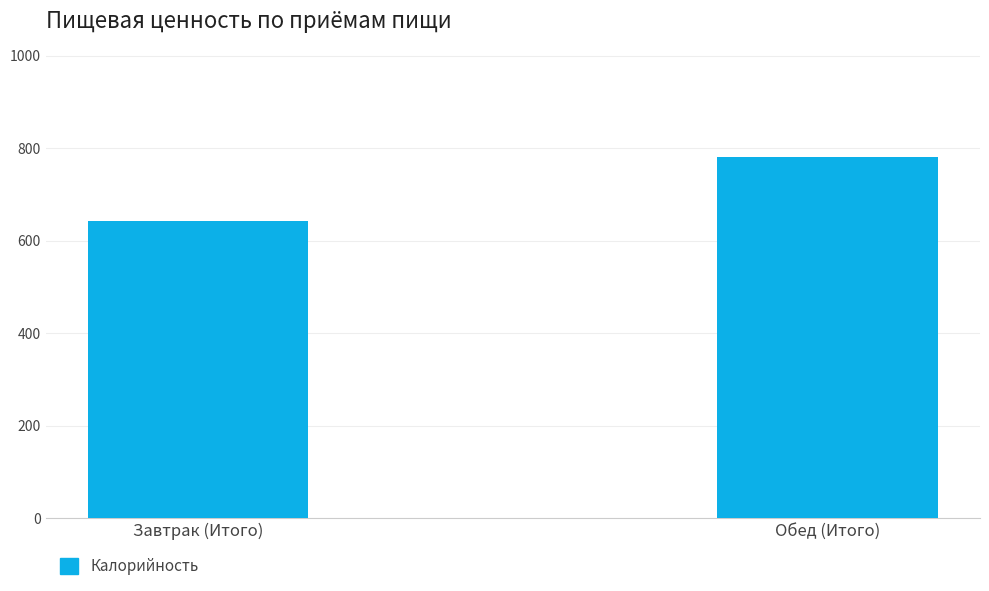

Reading left to right, list all the values displayed in this chart.

641.7	780.9